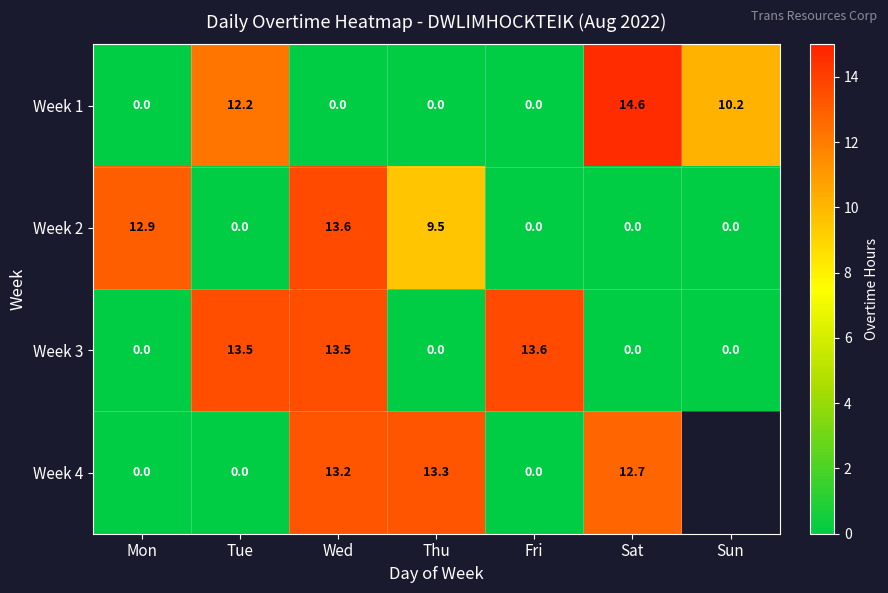

Where is Week 1 nearest to the value 7?

Sun